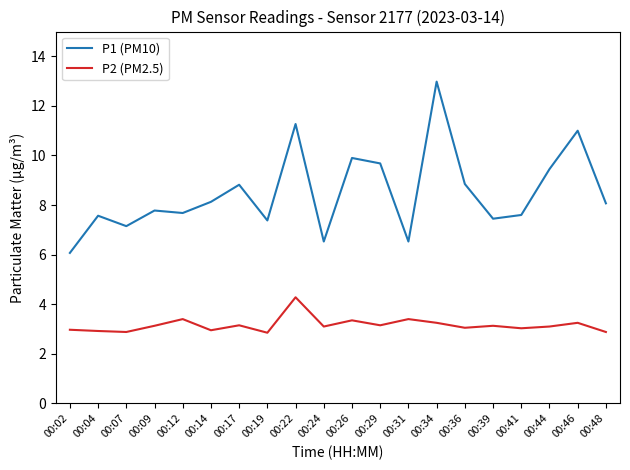

Which series has the largest range (max minus min)?

P1 (PM10)